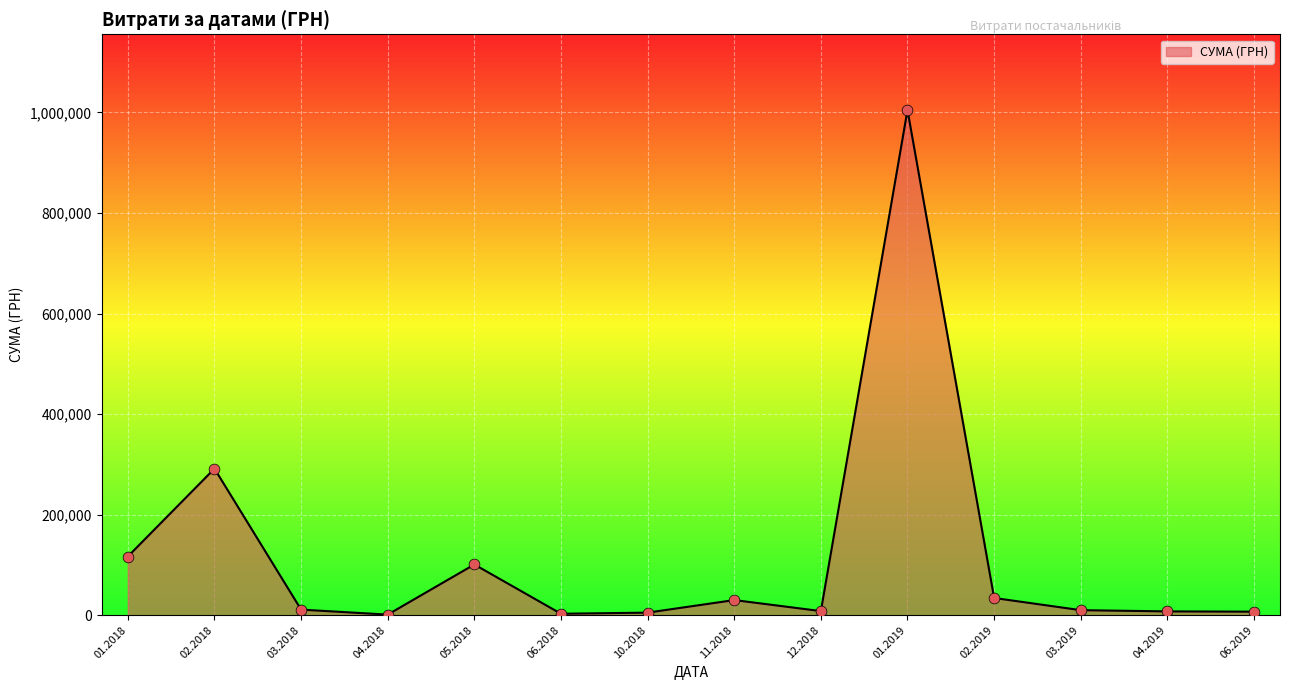

What is the greatest value displayed?

1004842.2